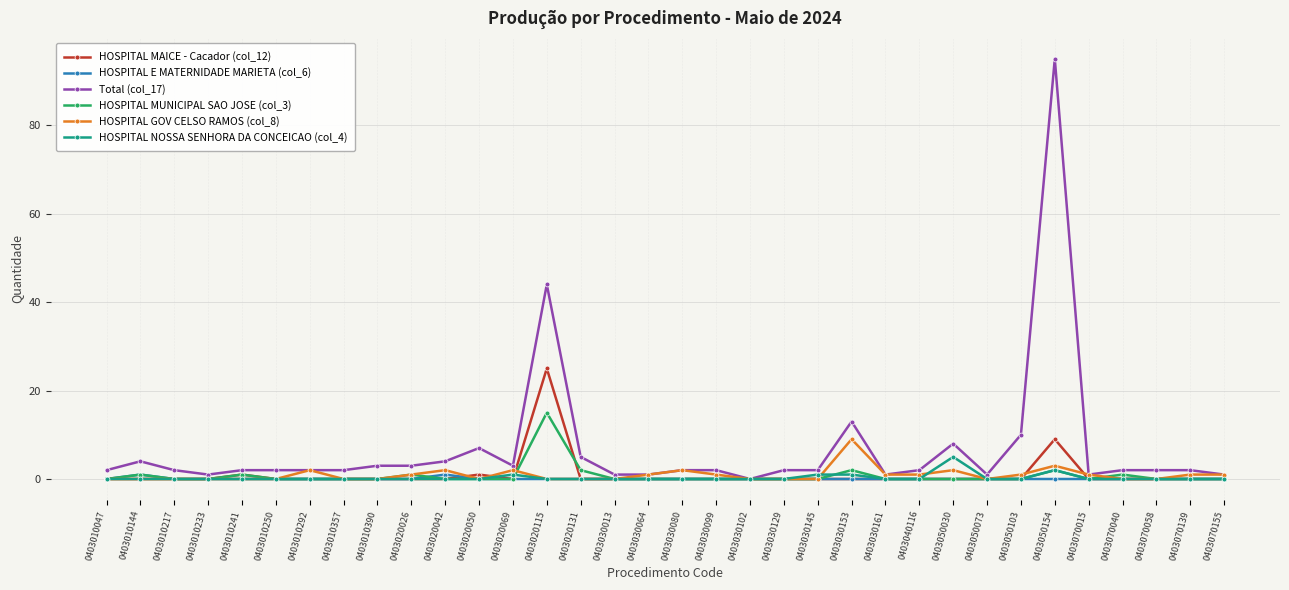

Which series has the widest spread of values?

Total (col_17)